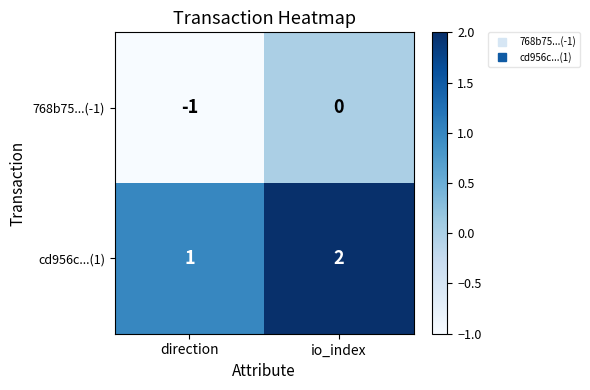

What is the sum of all cd956c...(1) values?

3